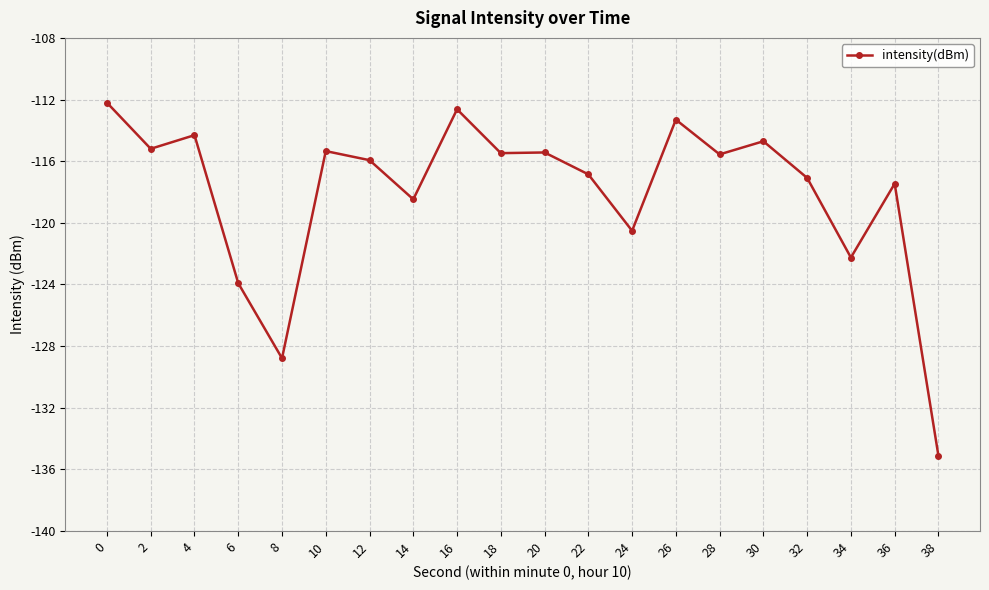

At which category does the chart reach its minimum across all series?

38